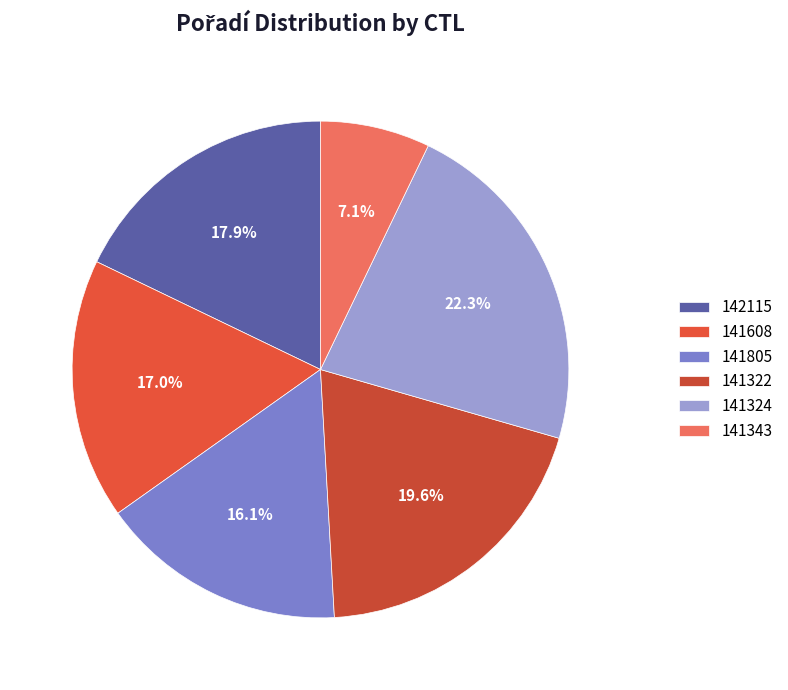

To the nearest percent, what percentage of the pie is 141324?

22%